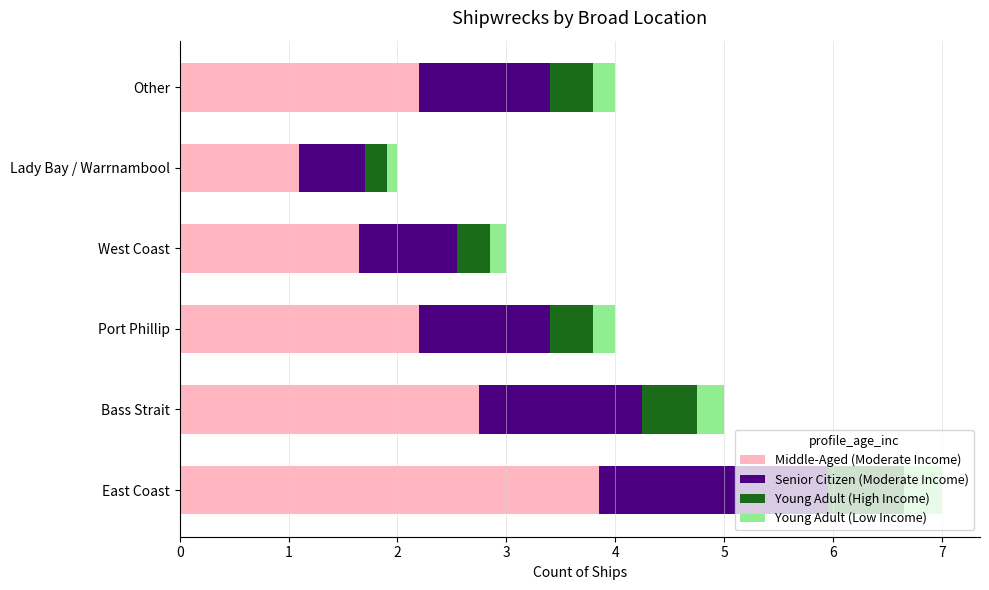

At which category is the sum across all series the highest?

East Coast